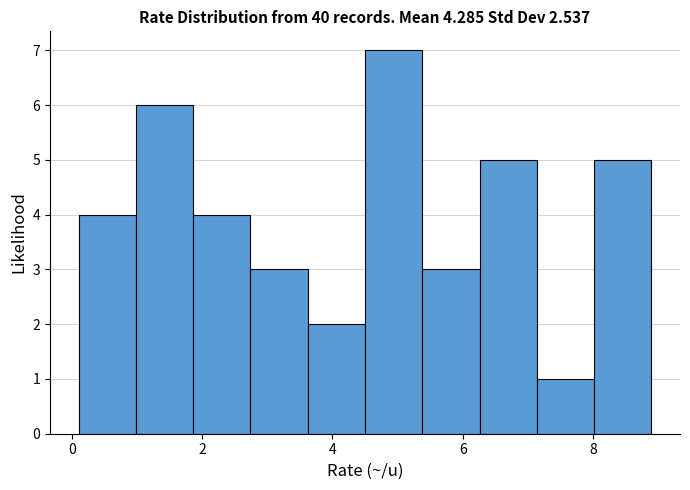

Reading left to right, transcribe this chart: for each bar, give the range it covers on the x-axis and its height. Neither the bar edges nor the heights are printed on the chart, so give them approximately, as read against the axes.

0.10 to 0.98: 4
0.98 to 1.86: 6
1.86 to 2.74: 4
2.74 to 3.62: 3
3.62 to 4.50: 2
4.50 to 5.38: 7
5.38 to 6.26: 3
6.26 to 7.14: 5
7.14 to 8.02: 1
8.02 to 8.90: 5